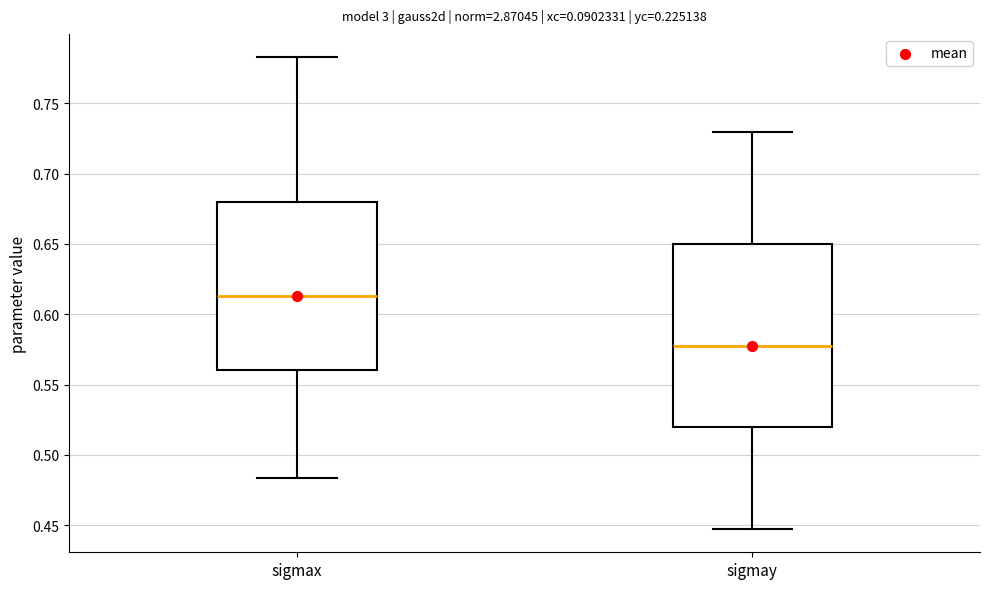

Which box is the tallest, from its lower edge to its upper edge?

sigmay